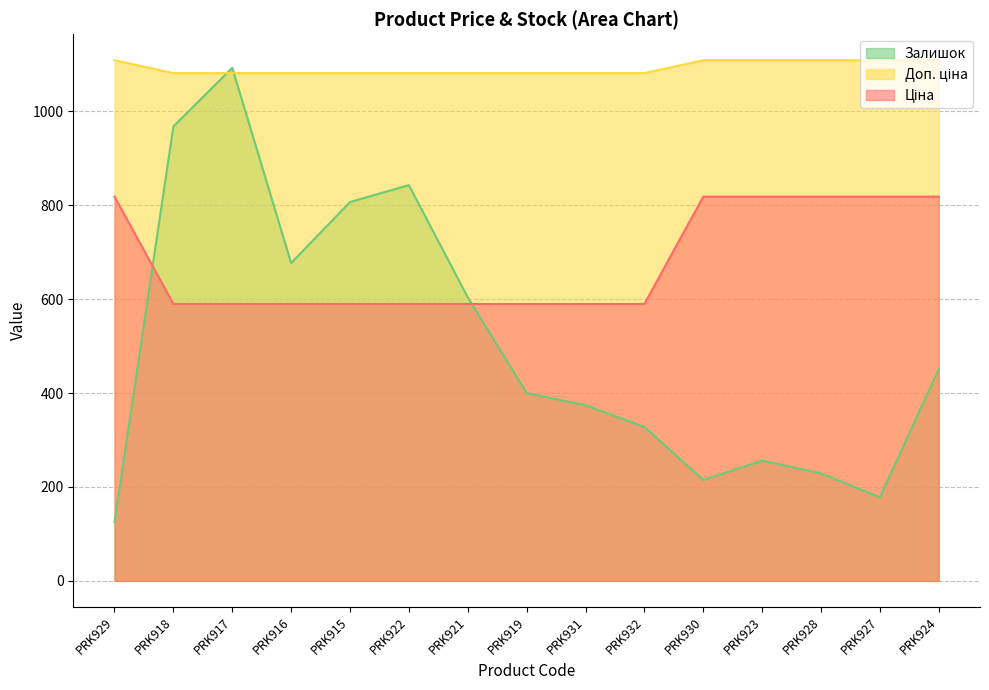

What is the total value across all series at PRK930?

2142.7